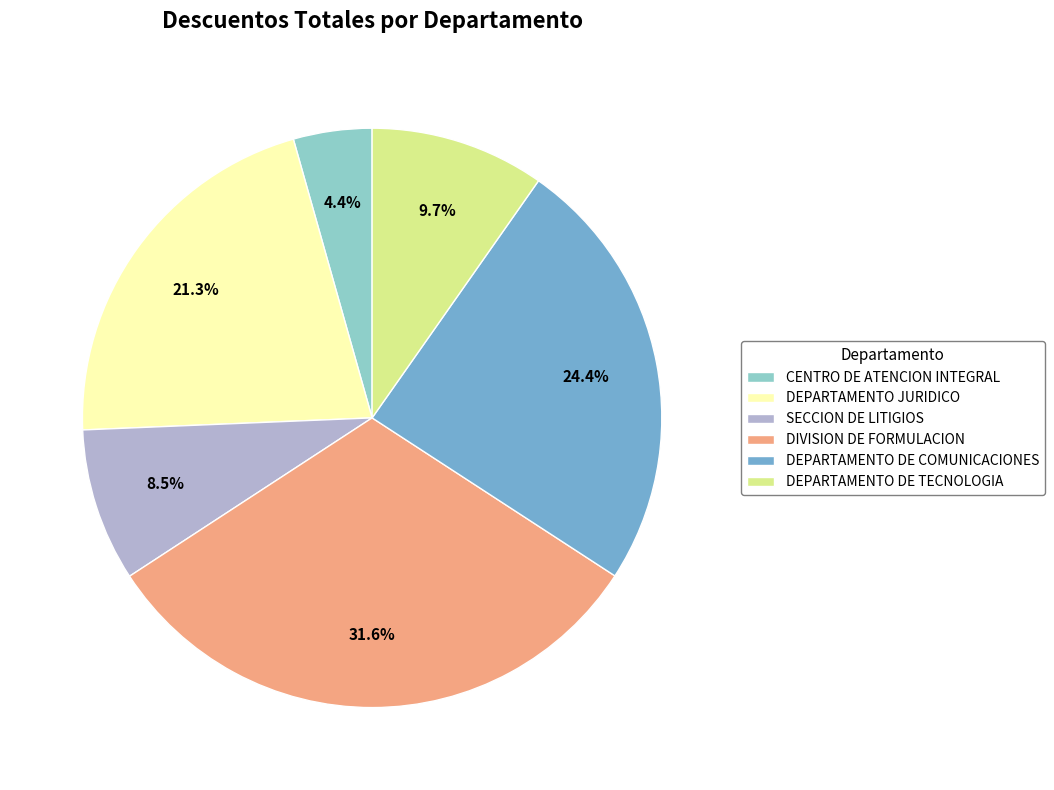

Between DEPARTAMENTO JURIDICO and DIVISION DE FORMULACION, which is larger?

DIVISION DE FORMULACION